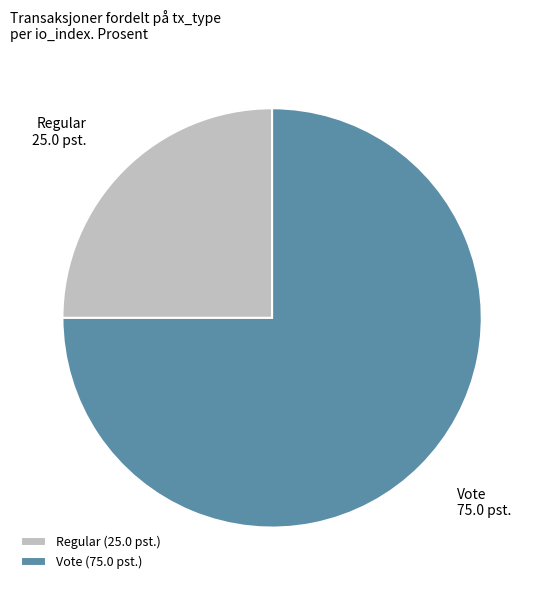

Which category has the smallest portion of the pie?

Regular